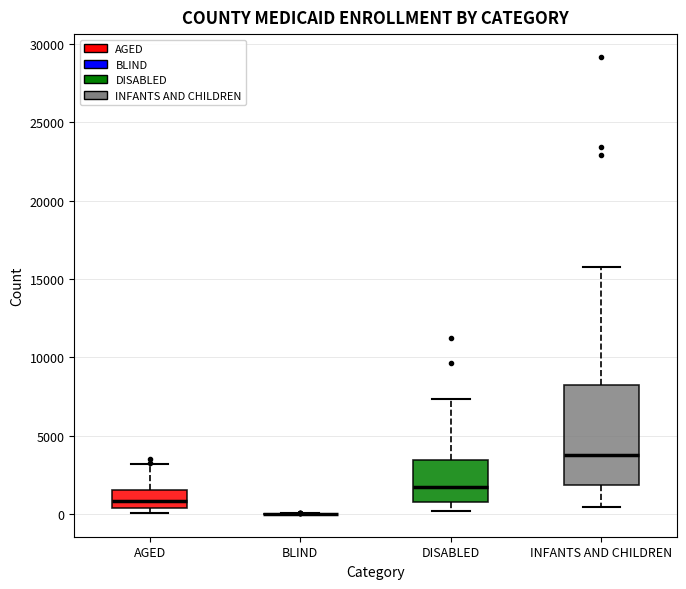

Comparing the boxes themselves (not the whiskers), which one is the tallest?

INFANTS AND CHILDREN